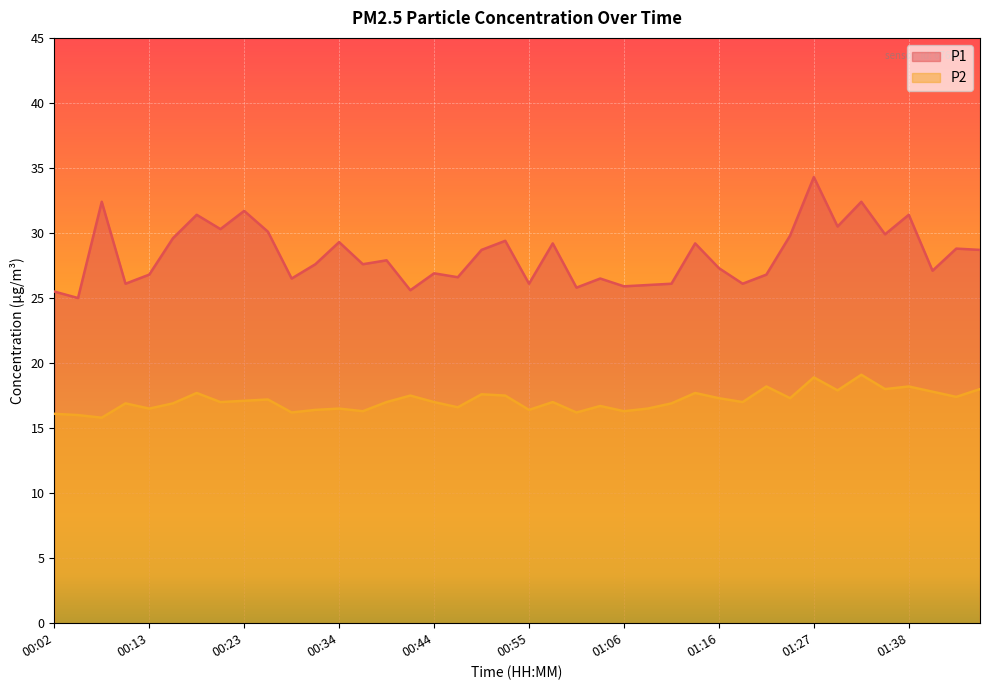

Is it true that P1 equals 30.3 at 00:21?

True